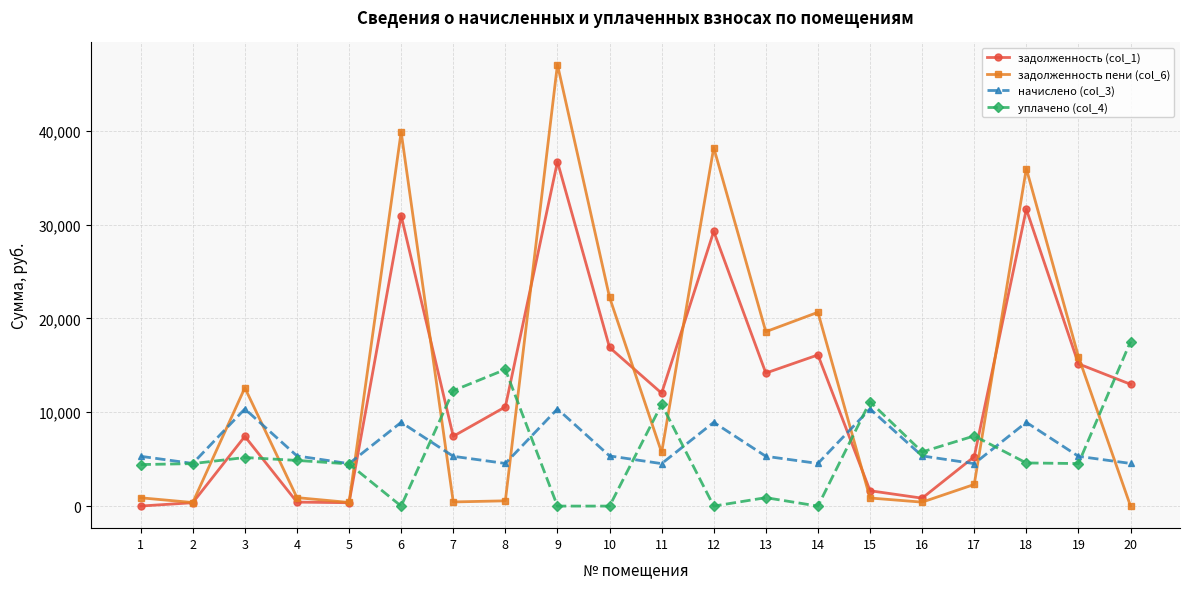

What is the value of the задолженность пени (col_6) point at the 19th from the left?

15936.7